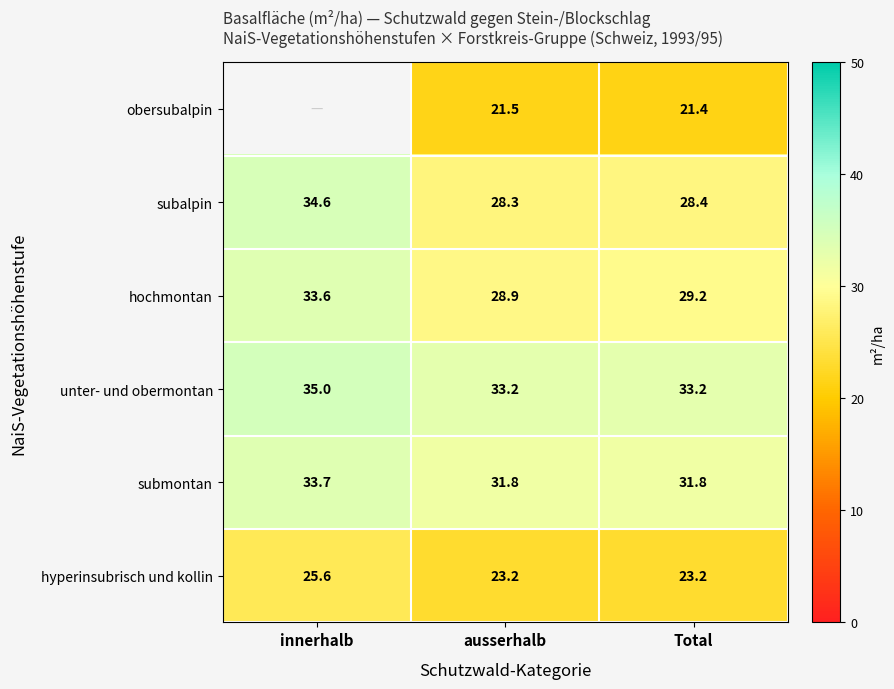

Between ausserhalb and innerhalb, which is larger?

innerhalb